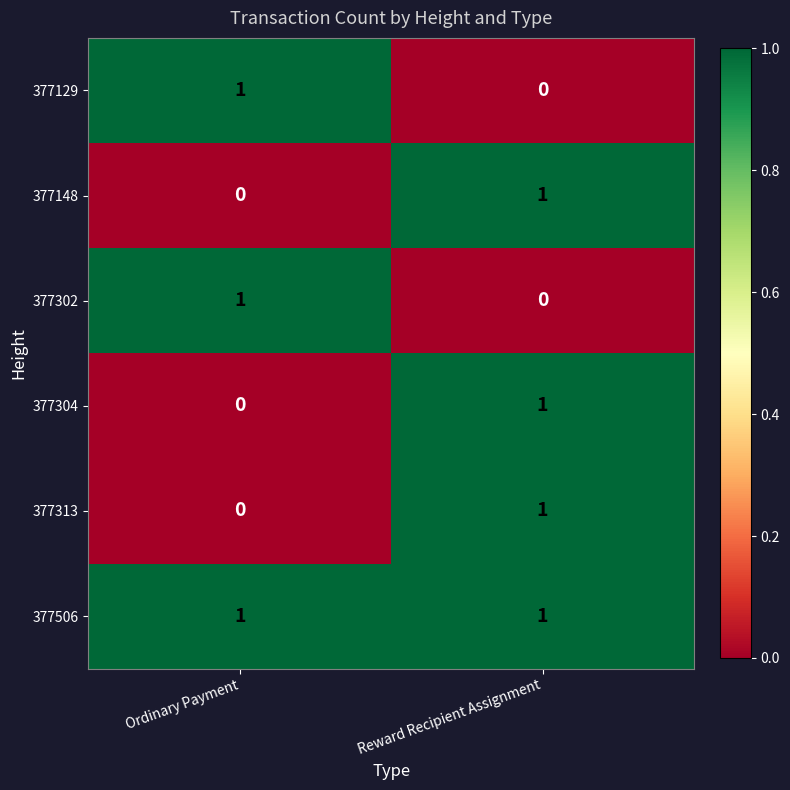

The 377506 series shows 2 at Ordinary Payment. True or false?

False